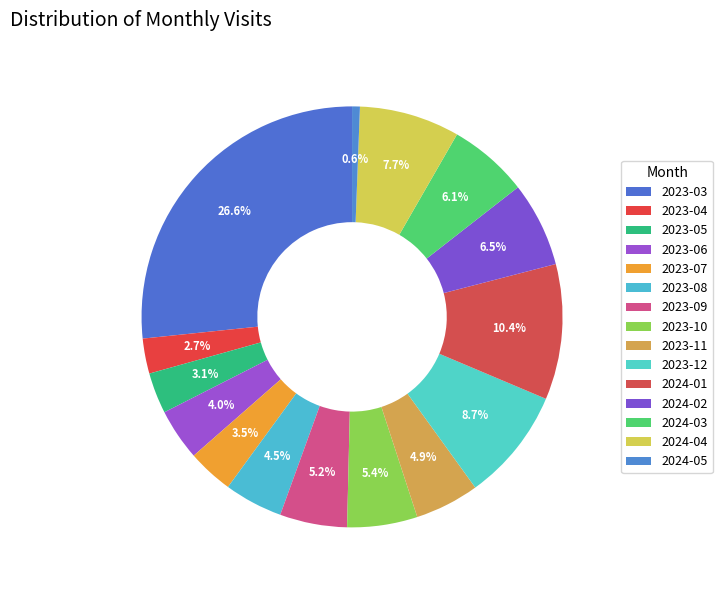

The 2023-12 slice represents 9% of the pie. True or false?

True